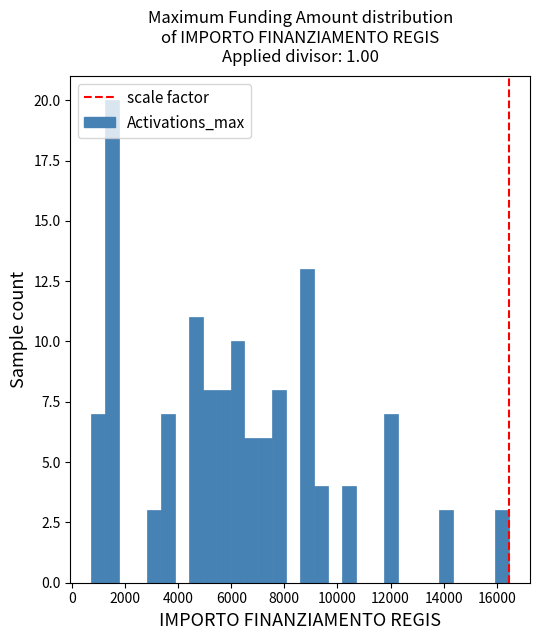

Around what value on the x-axis is the tallest bar? Give the approximate position of its centre, as read against the axis.

1600